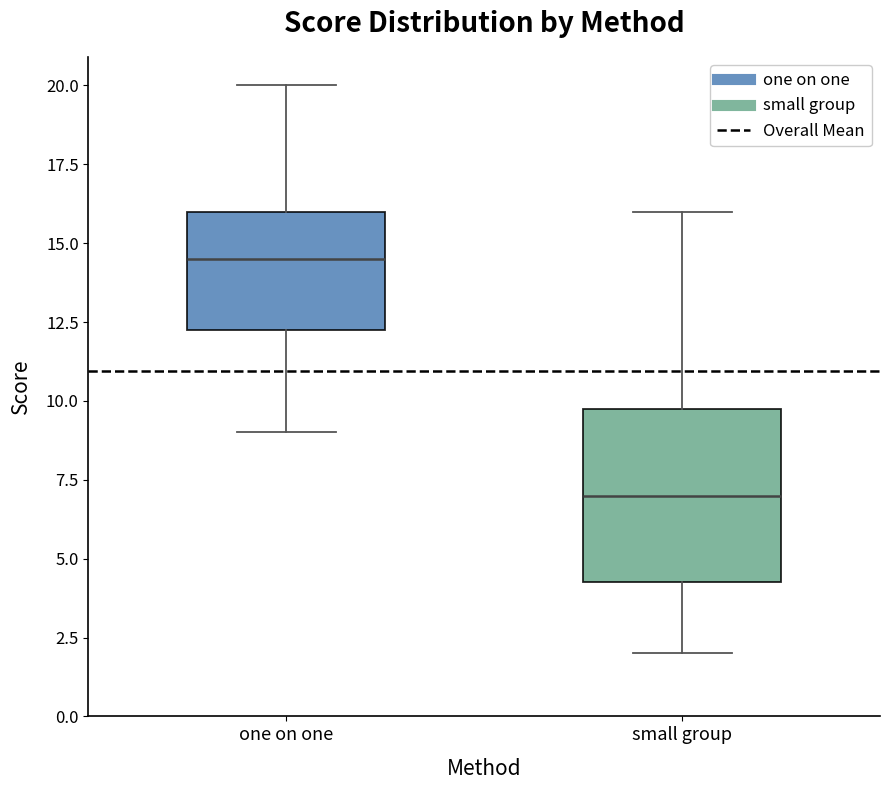

Reading left to right, read every box against the y-axis: the position of its median line, the range the box covers, and the ends of its whiskers. The values are not printed on the chart, so give them approximately, as read against the axis.

one on one: median 14.5, box 12.5 to 16.0, whiskers 9.0 to 20.0
small group: median 7.0, box 4.5 to 10.0, whiskers 2.0 to 16.0